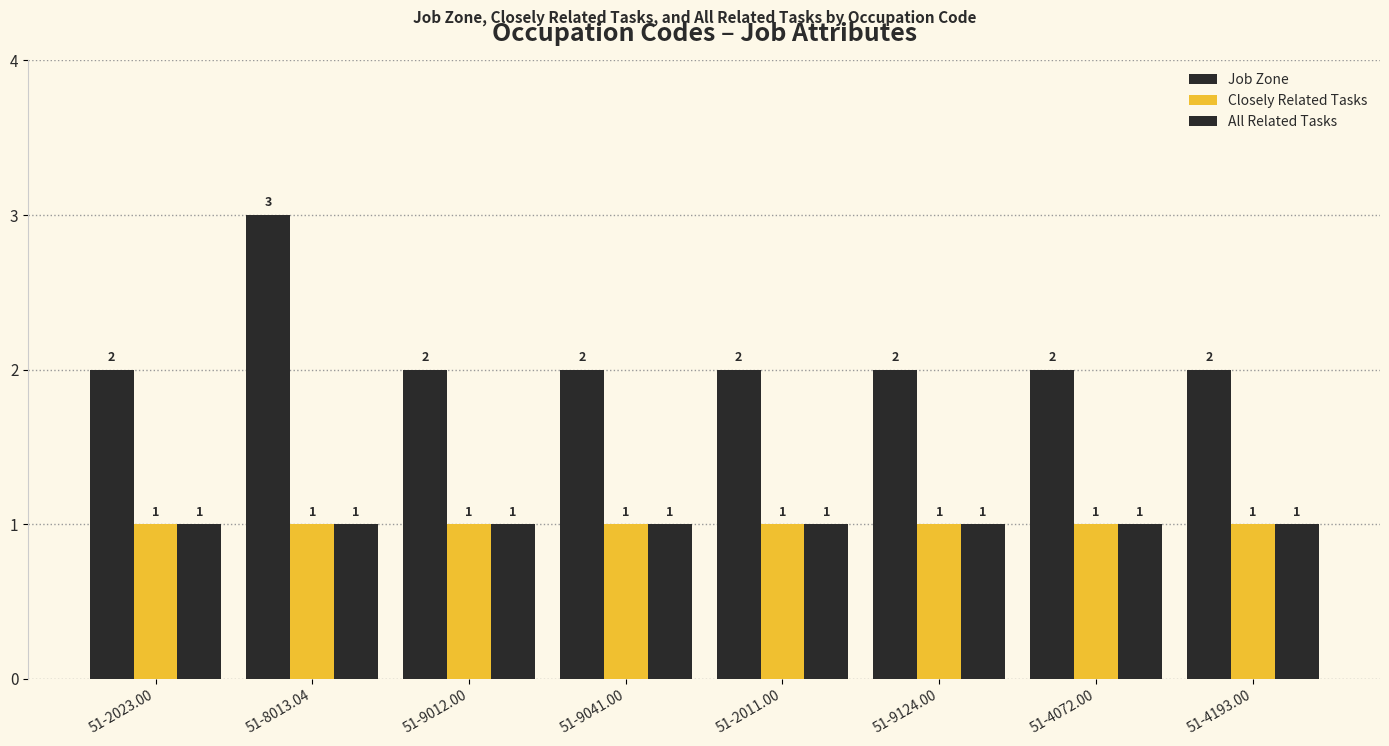

Count the number of data series in this chart.

3